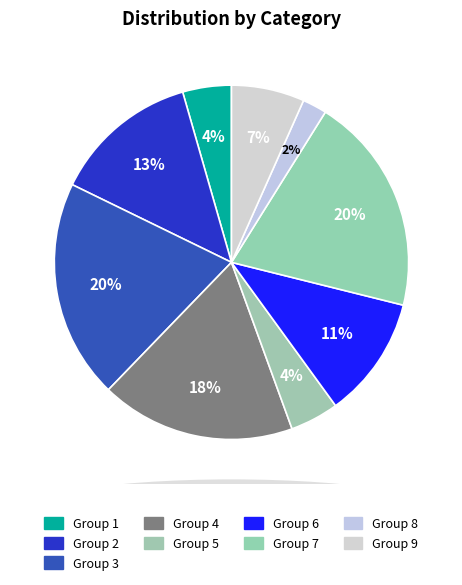

How many slices are in this pie chart?

9